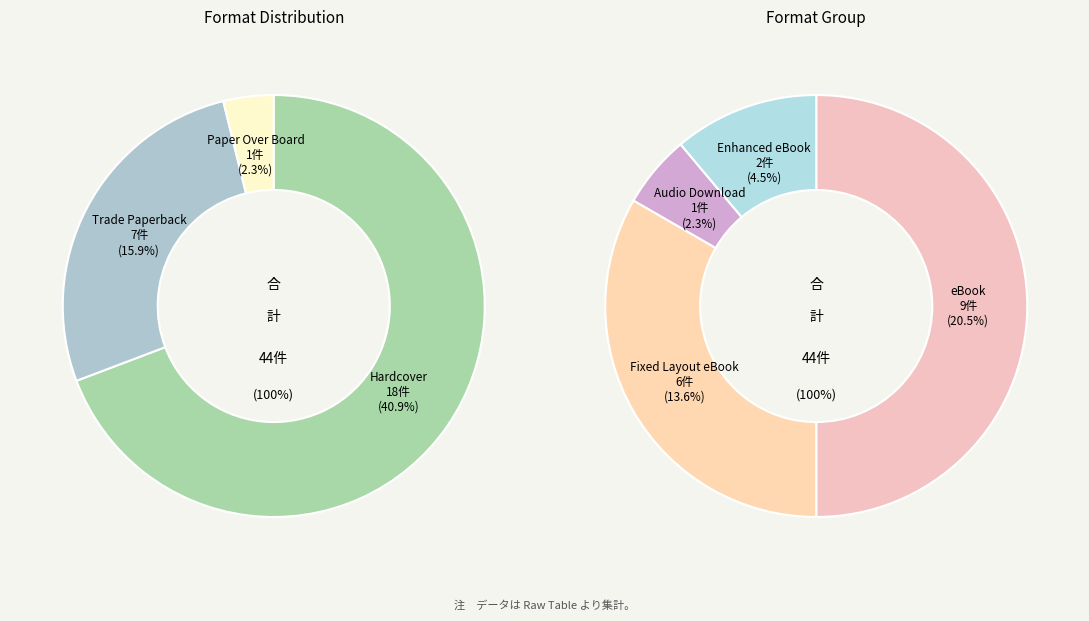

Which has a higher value, eBook or Hardcover?

Hardcover